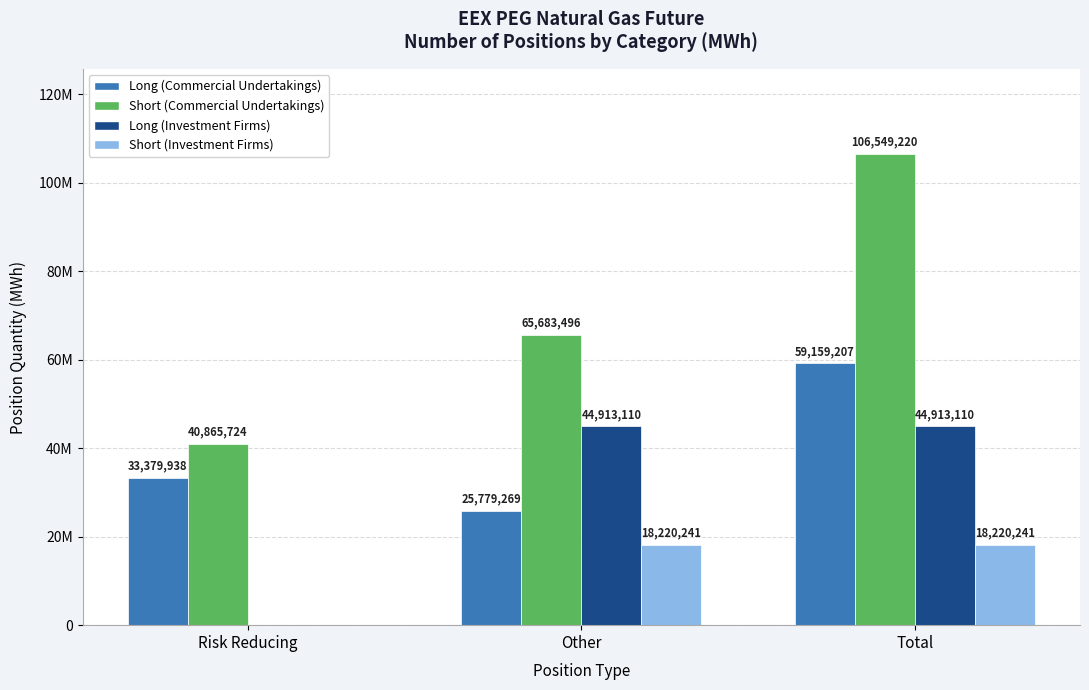

What is the approximate value of Long (Investment Firms) at Other?

44913110